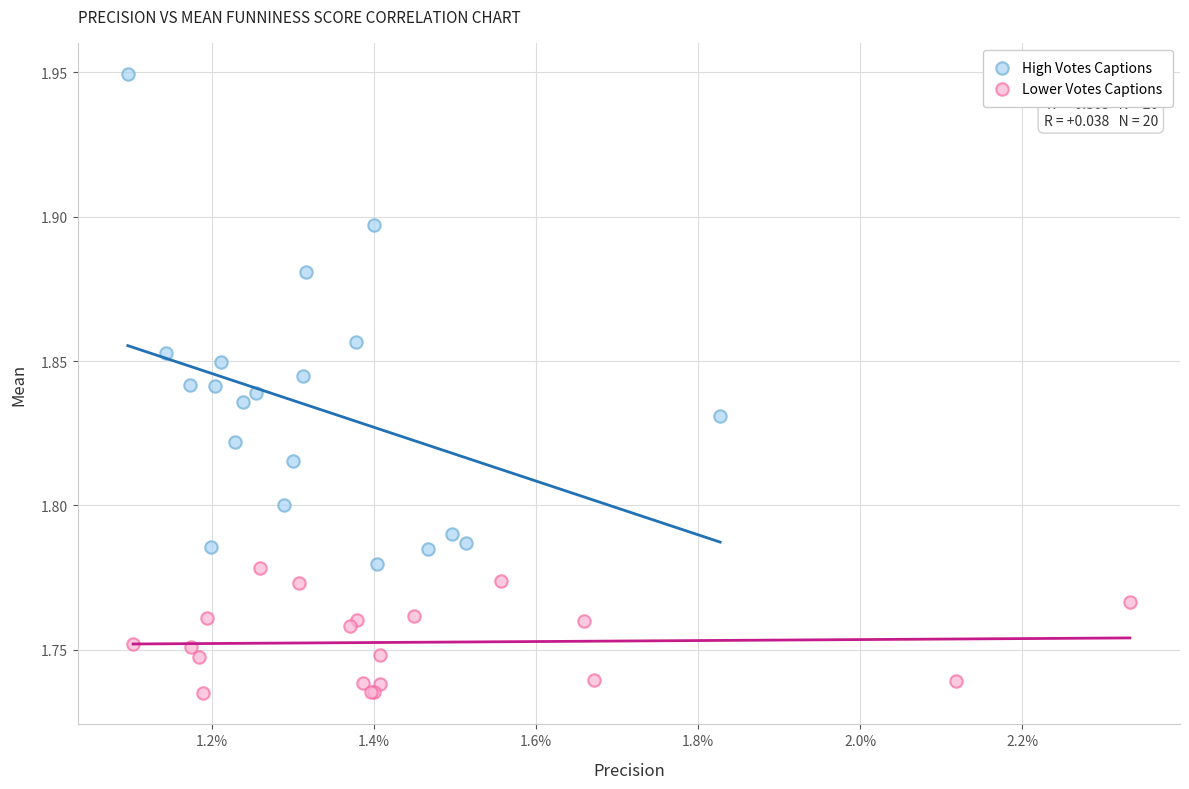

Which series has the widest spread of Y values?

High Votes Captions